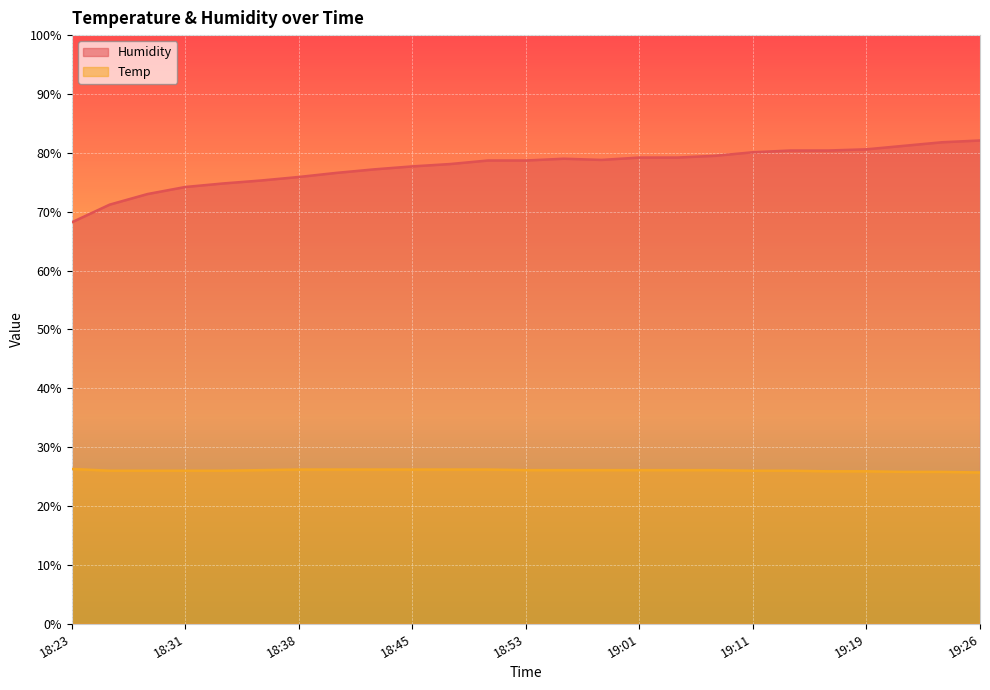

What is the total value across all series at 19:26?

107.8